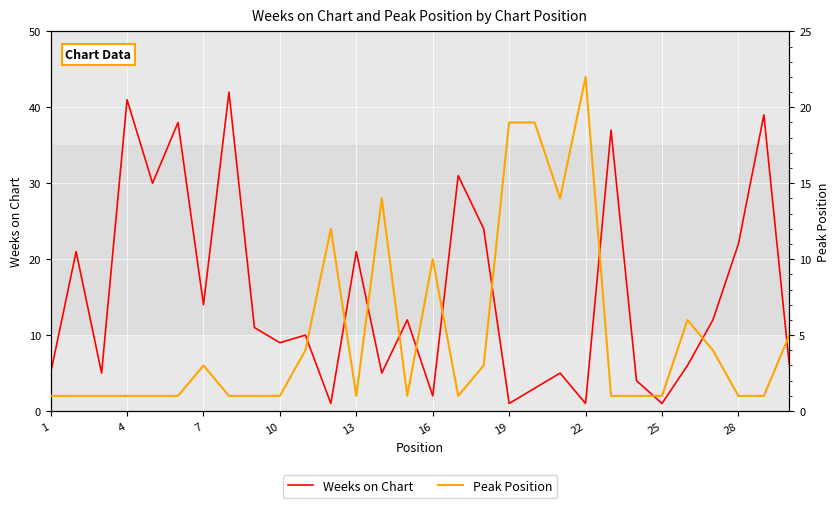

What is the value of the Weeks on Chart point at the 2nd from the left?

21